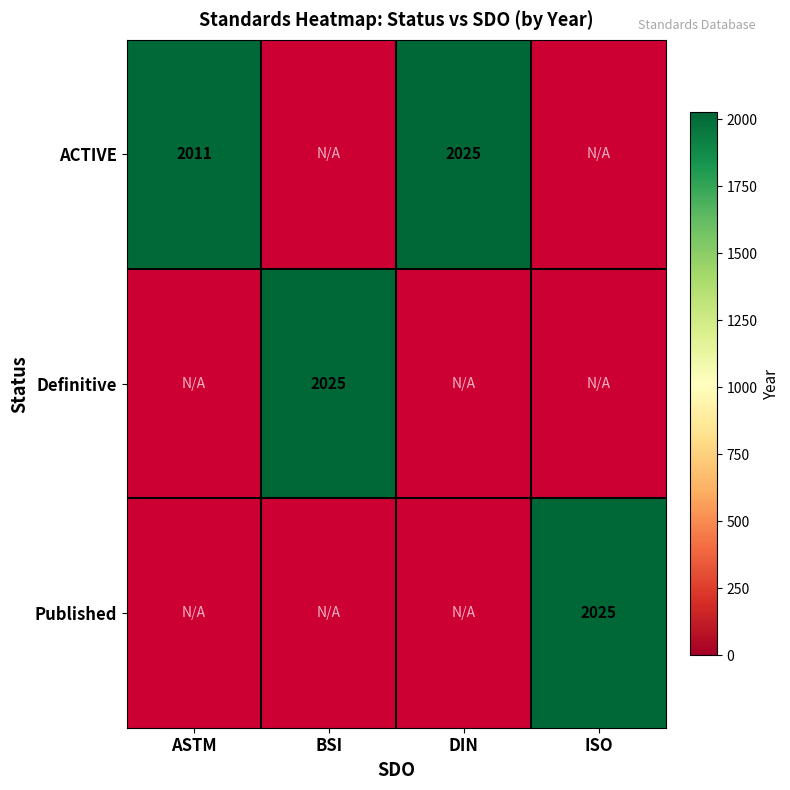

True or false: ACTIVE has a value of 2025 at DIN.

True